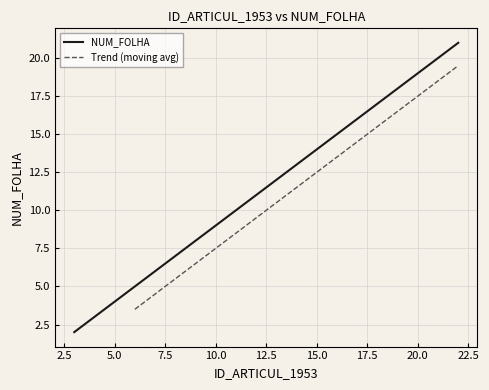

Between 4 and 15, which is larger?

15